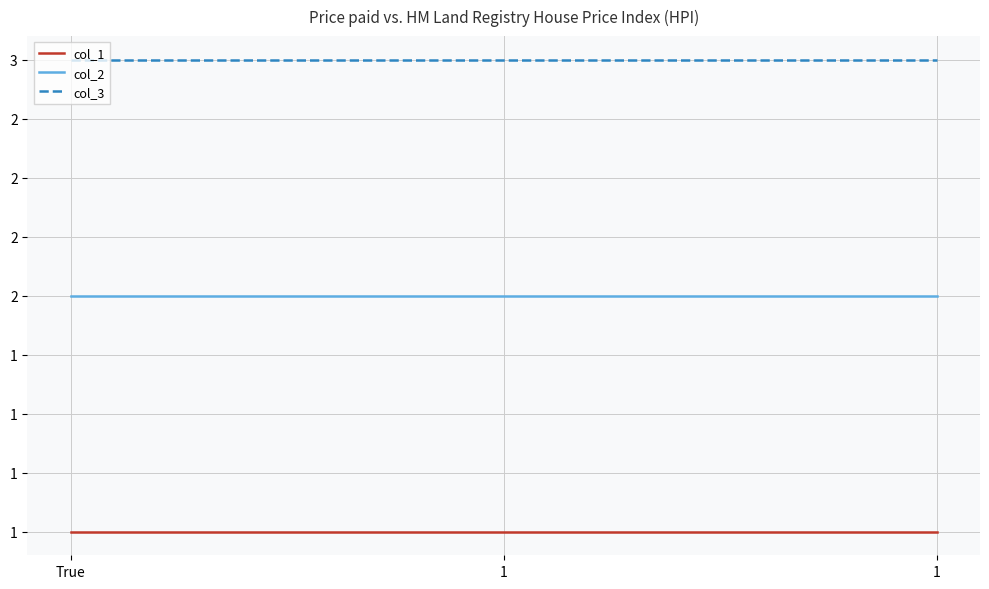

What is the sum of the col_1 values at 1 and 1?

2